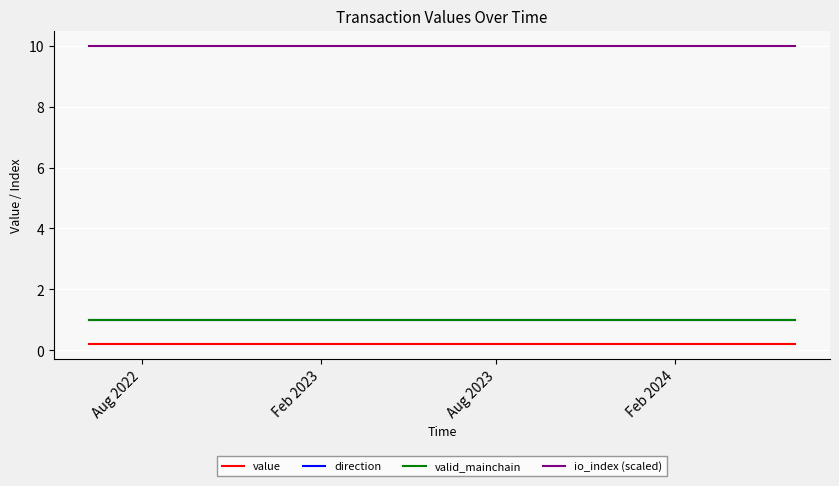

Is the value of value at 11 greater than the value of valid_mainchain at 8?

No